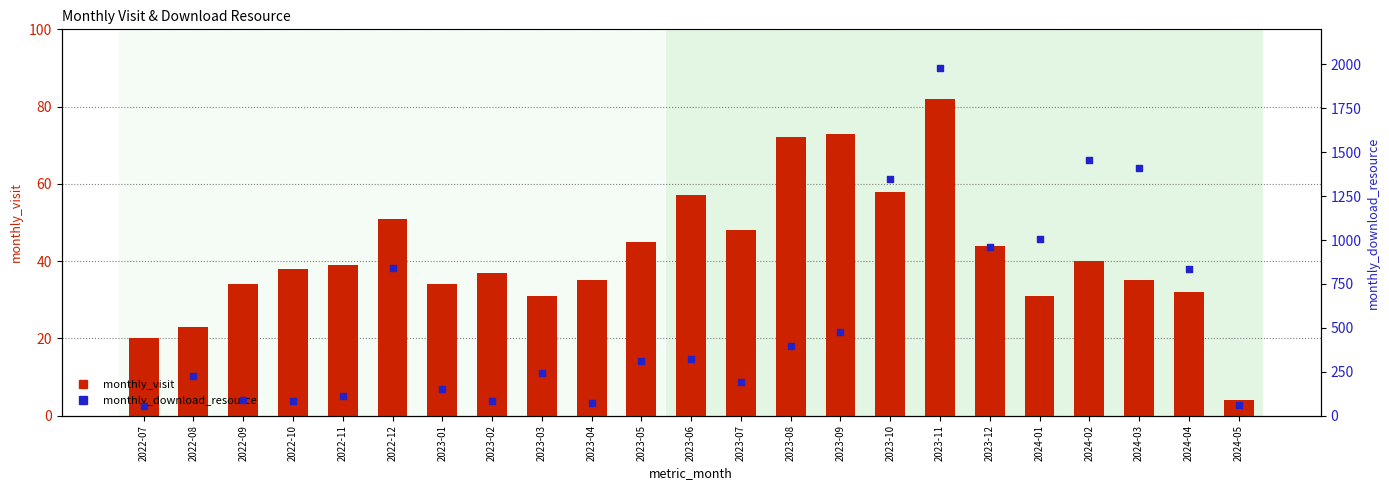

At how many categories does at least one series exceed 825?

8